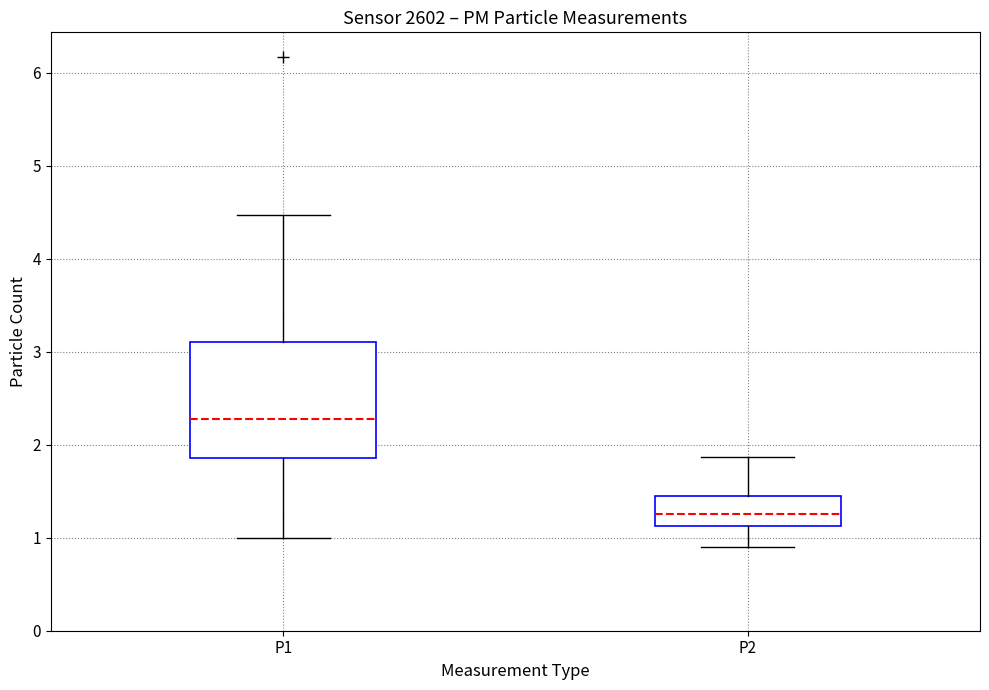

Reading left to right, transcribe this box plot: for each box, give where its median line is, the range the box spans, and where its two whiskers end, as read against the y-axis. The values are not printed on the chart, so give them approximately, as read against the axis.

P1: median 2.3, box 1.9 to 3.1, whiskers 1.0 to 4.5
P2: median 1.3, box 1.1 to 1.4, whiskers 0.9 to 1.9